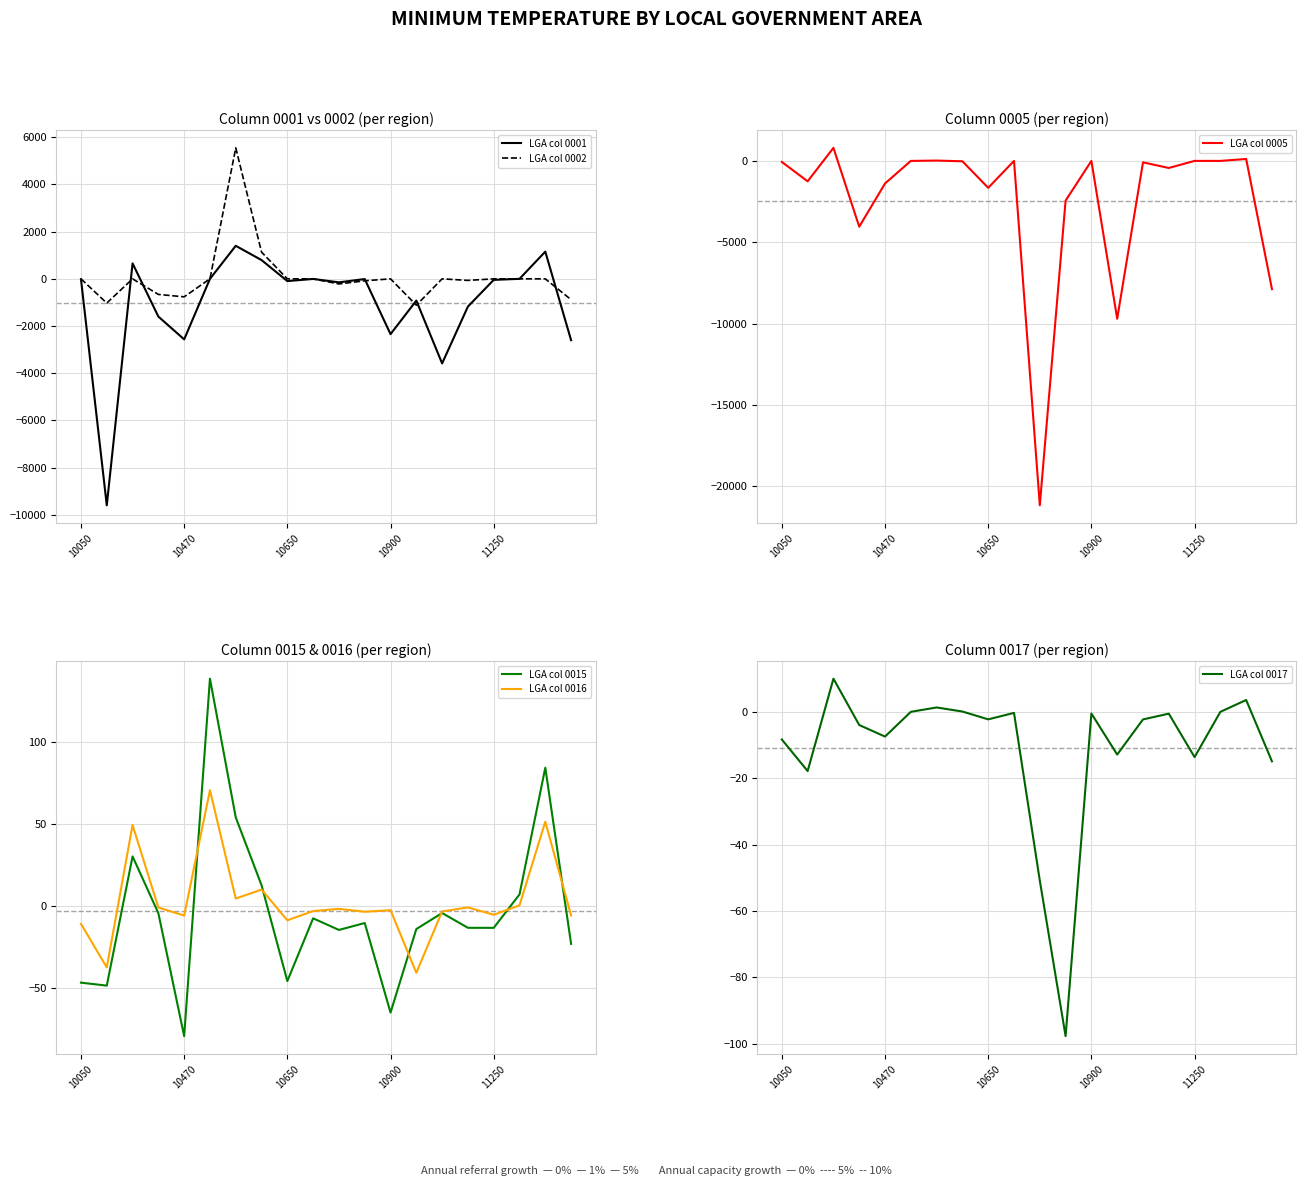

What is the value of the LGA col 0001 point at the 12th from the left?

-8.5